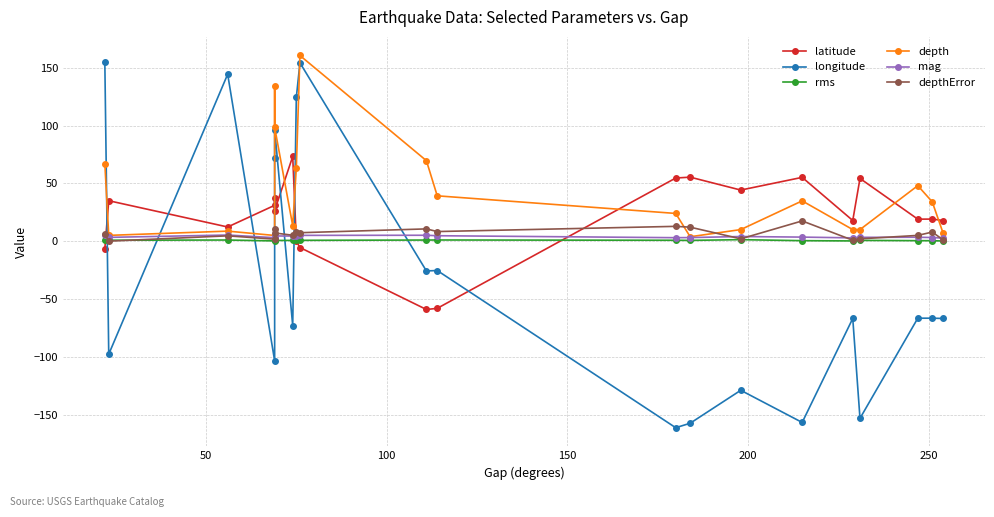

Which series has the largest total across all categories?

depth